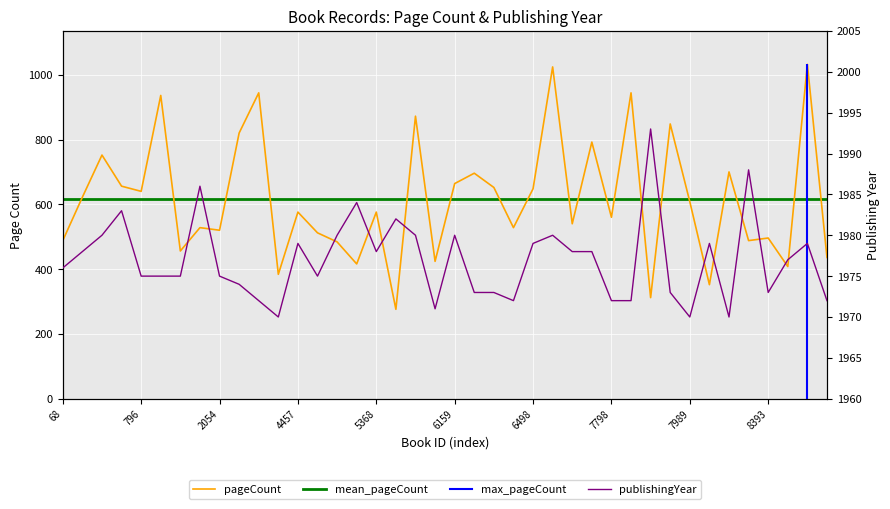

At which category does the chart reach its minimum across all series?

5731